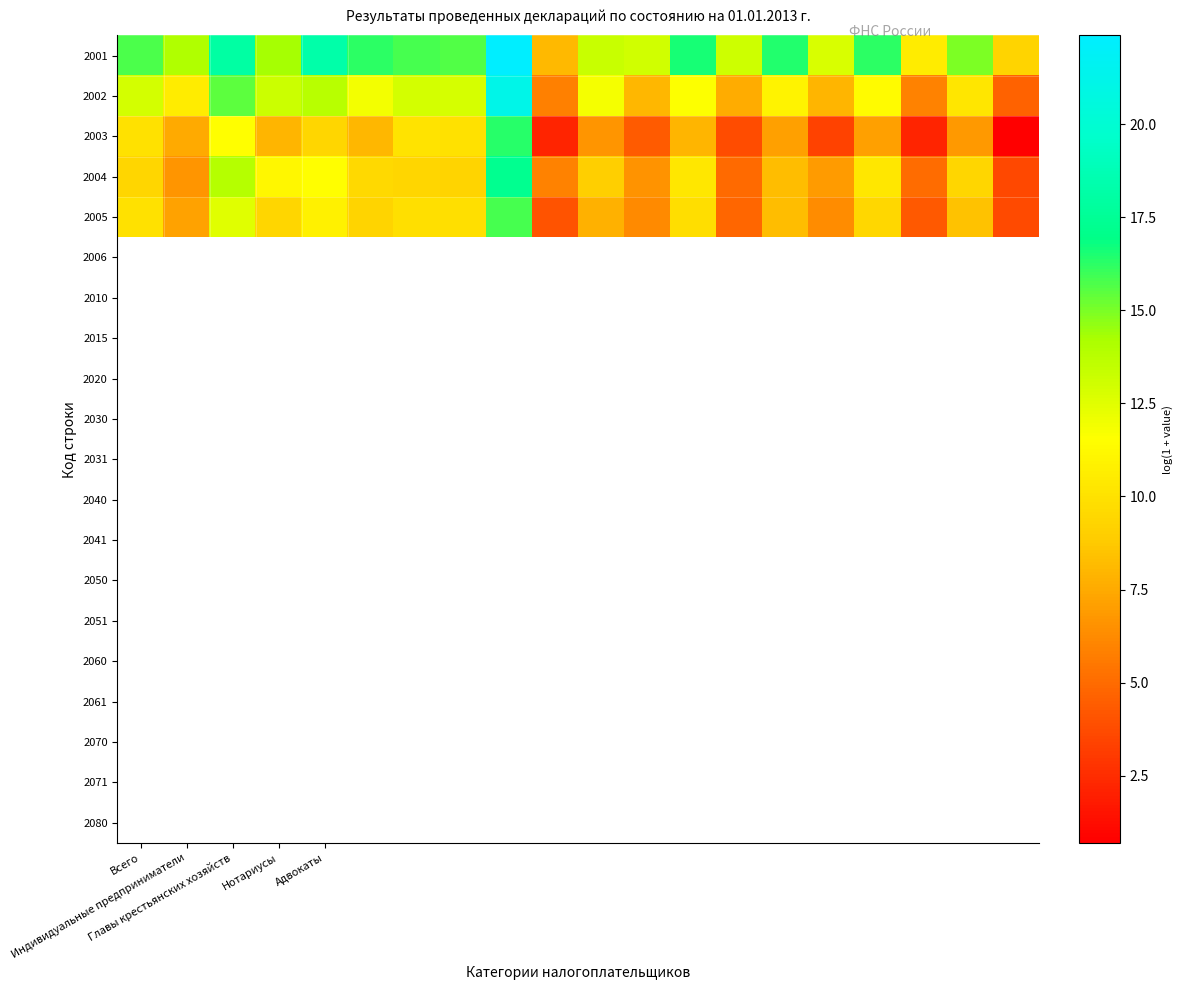

Which series has the largest range (max minus min)?

2002